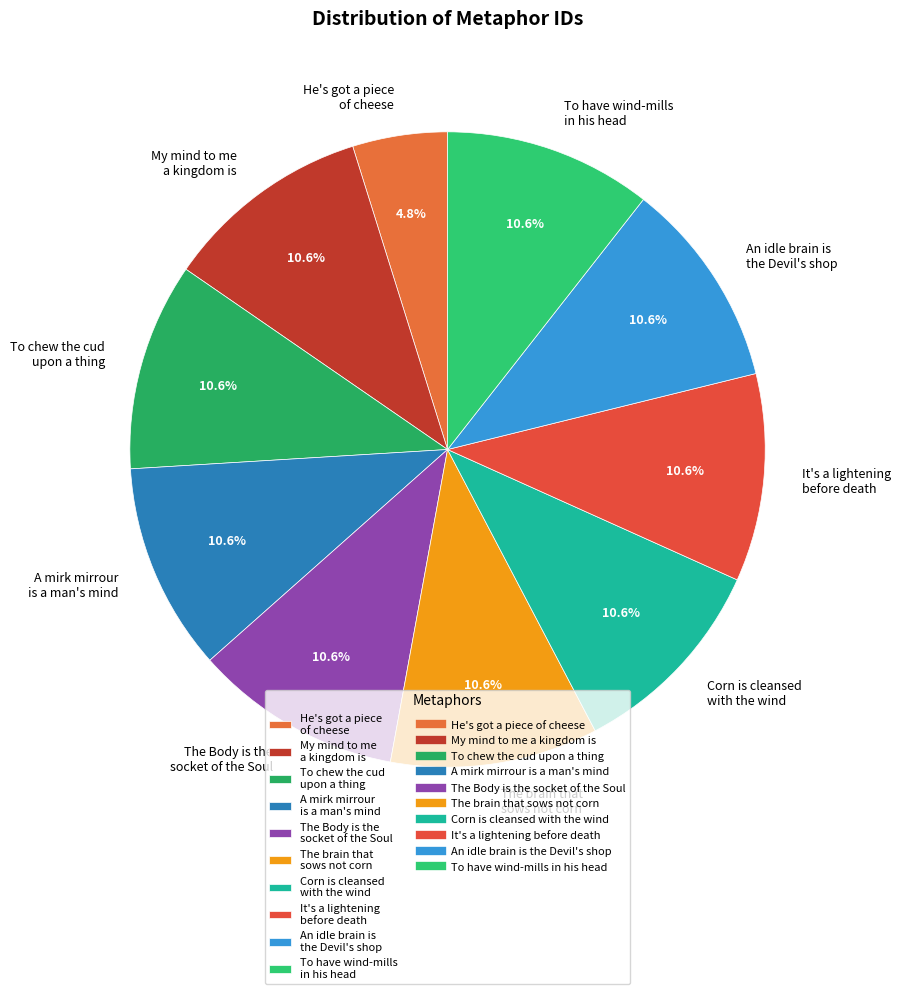

To the nearest percent, what is the difference between the To have wind-mills in his head and He's got a piece of cheese slice percentages?

6%